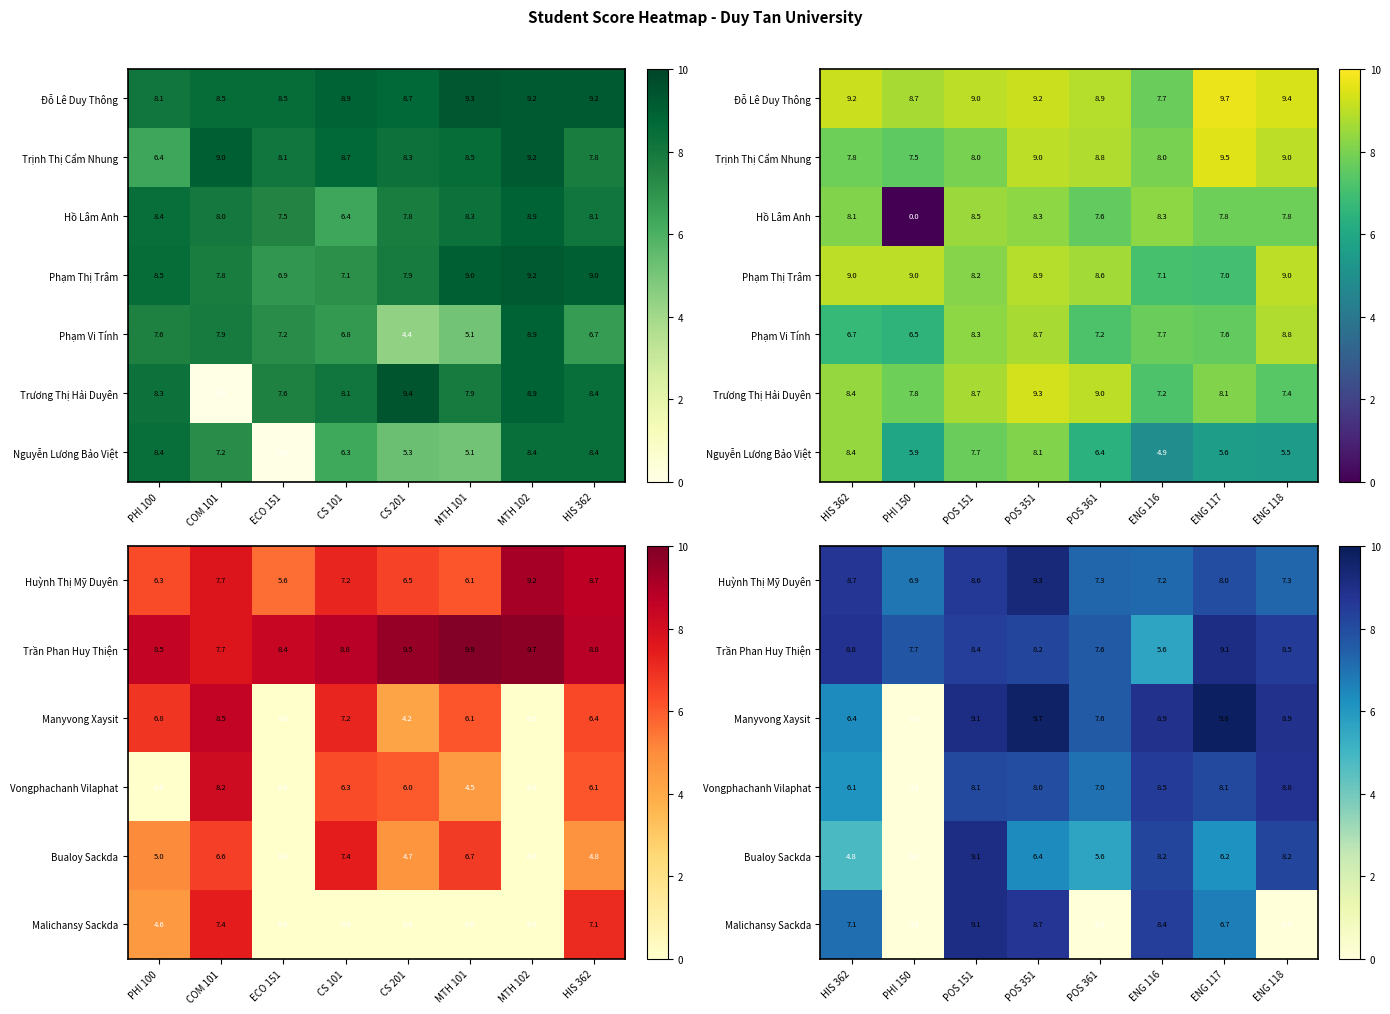

The Malichansy Sackda series shows 5.8 at POS 151. True or false?

False